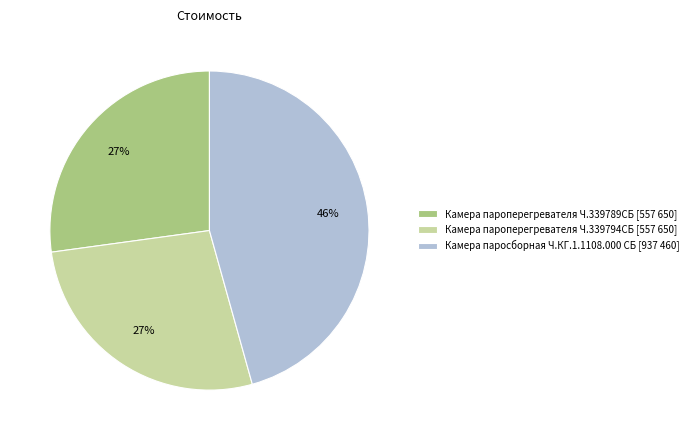

The Камера паросборная Ч.КГ.1.1108.000 СБ slice represents 46% of the pie. True or false?

True